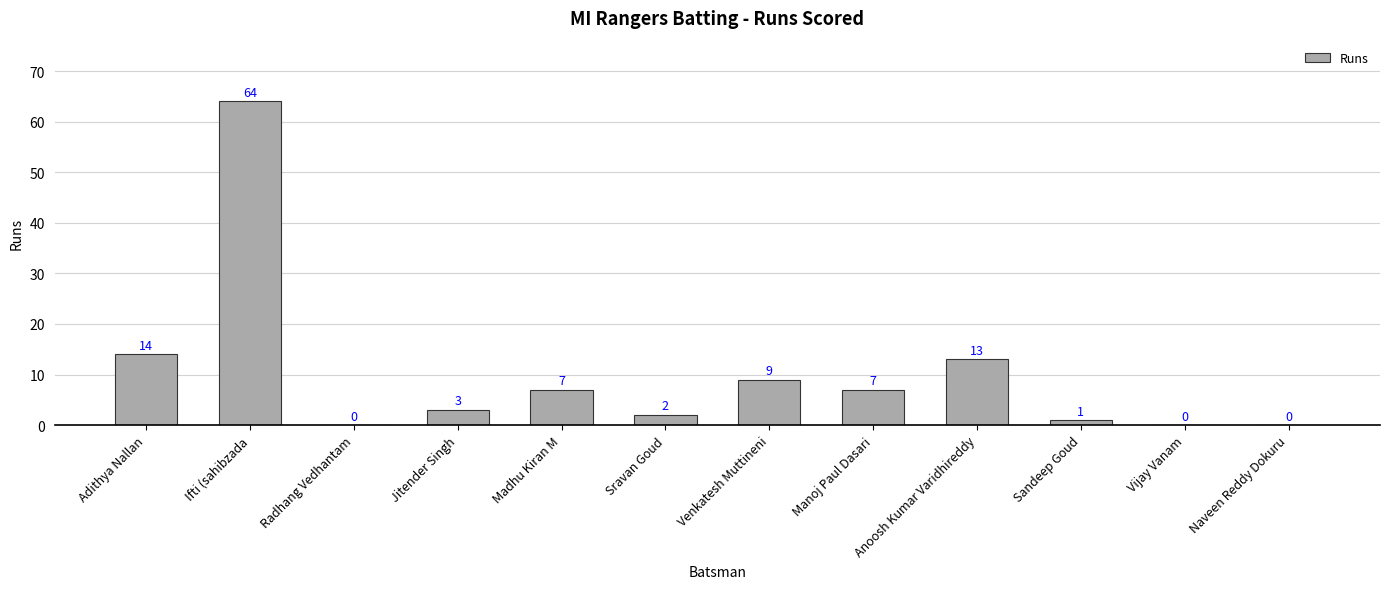

What is the sum of the values at Jitender Singh and Sravan Goud?

5